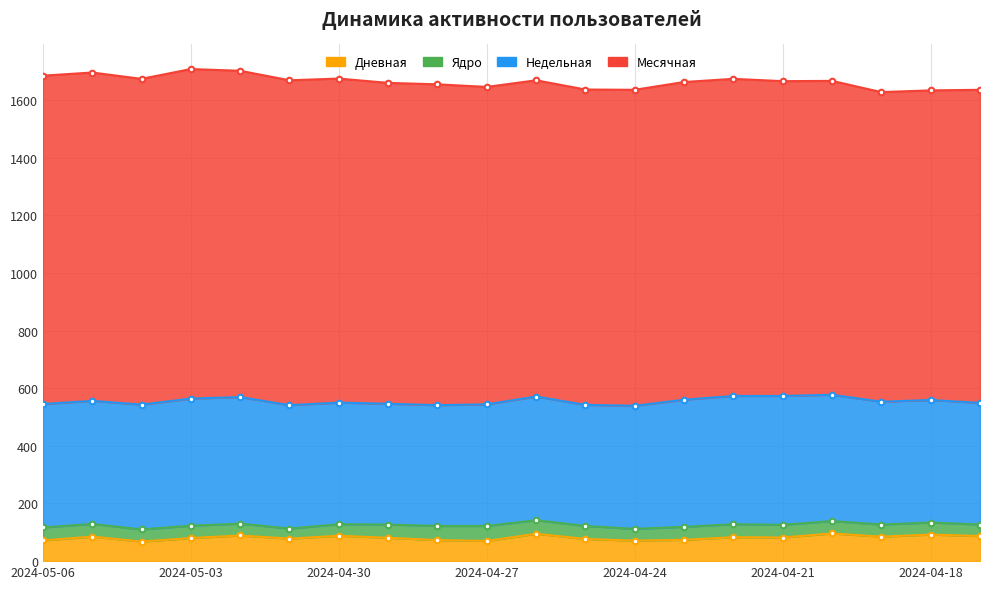

What is the difference between the highest and lowest values at 2024-04-27?

1049